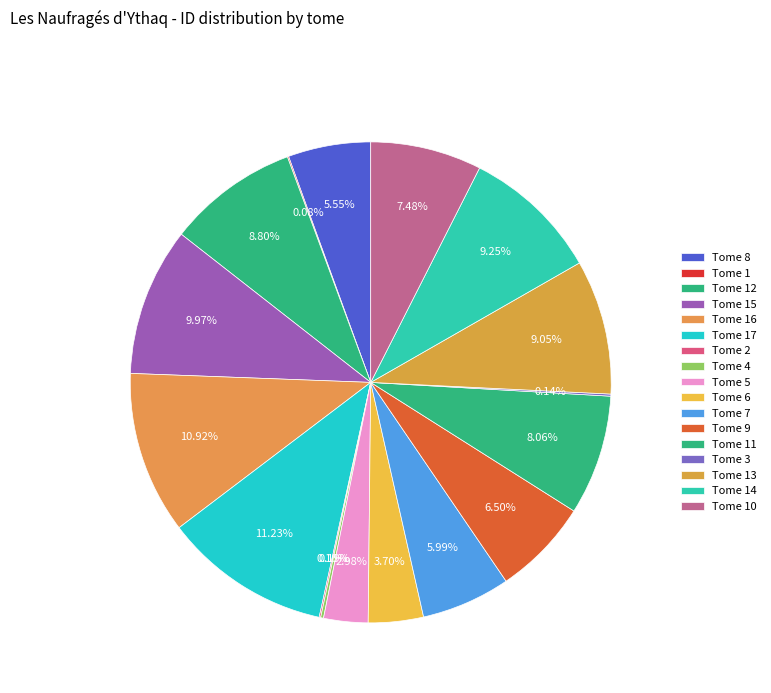

Which slice is the smallest?

Tome 1